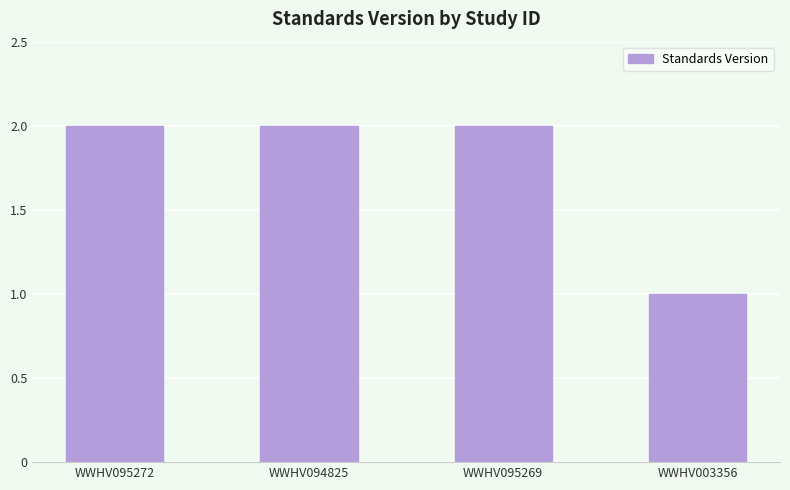

What is the maximum value shown in the chart?

2